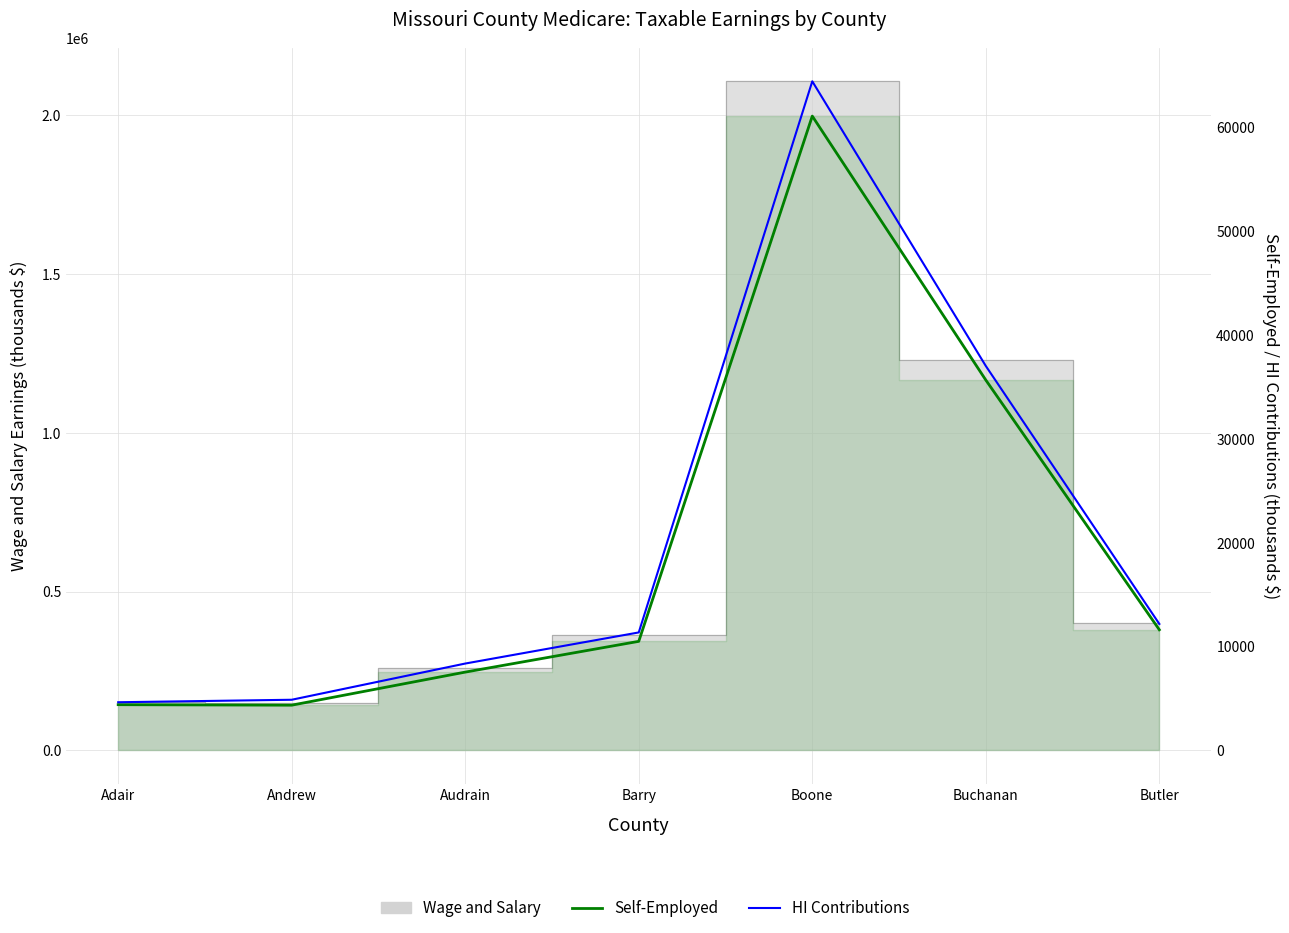

What is the maximum value shown in the chart?

64428